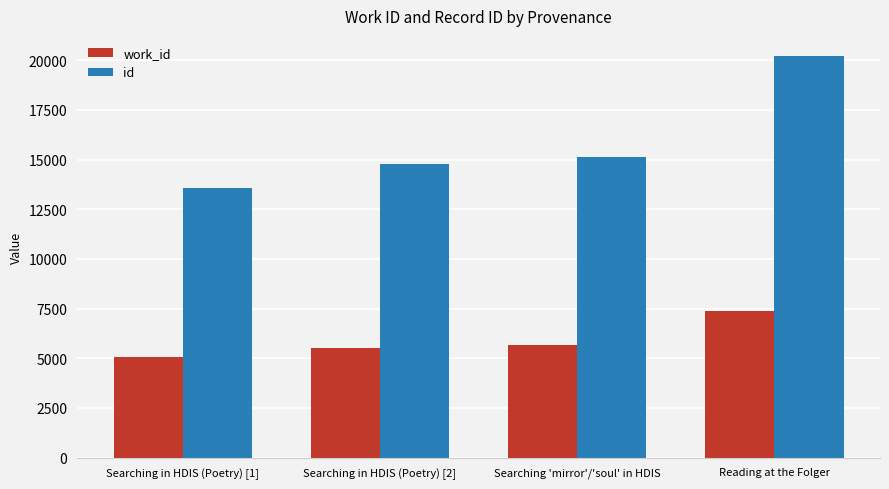

The value of id at Reading at the Folger is 20211. True or false?

True